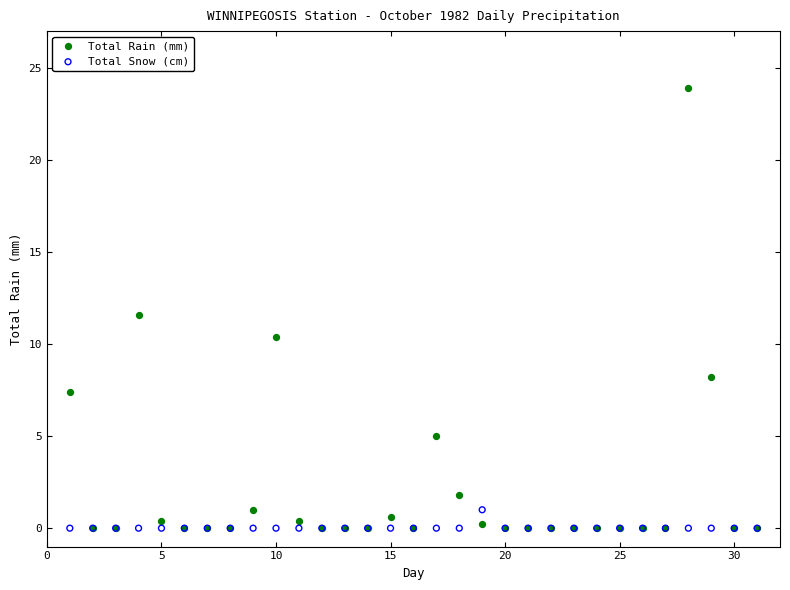

Which series reaches the maximum Y coordinate?

Total Rain (mm)